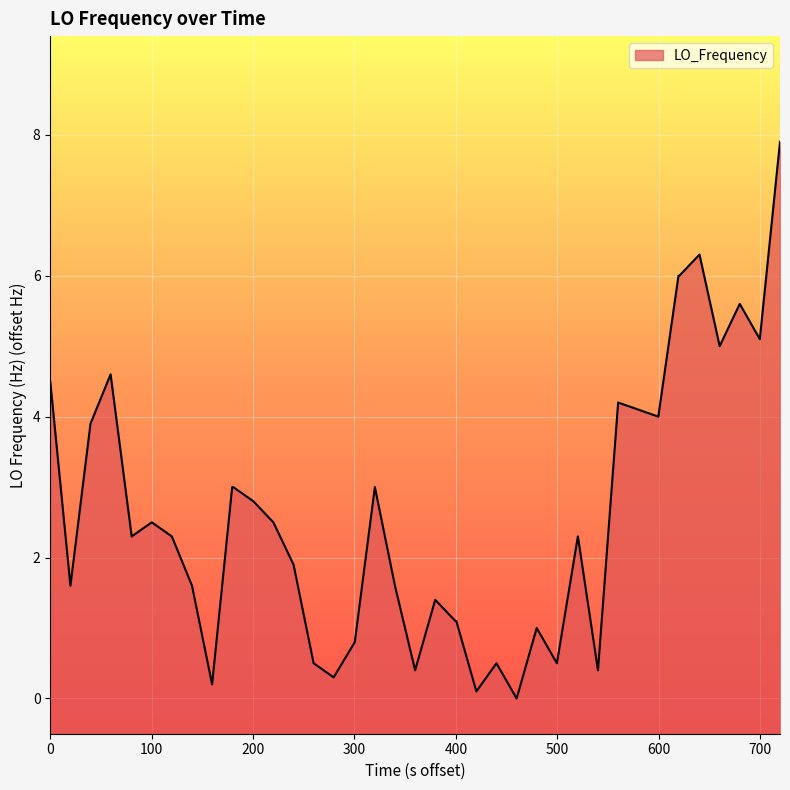

What is the difference between the maximum and minimum values?

7.9